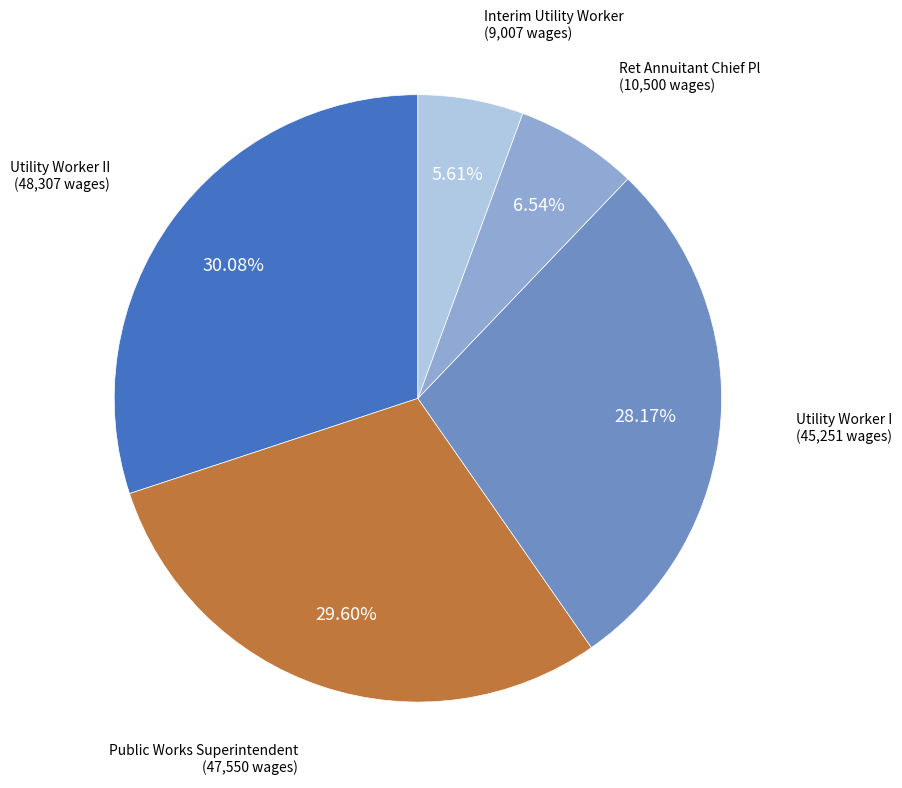

Is Public Works Superintendent the majority of the pie?

No